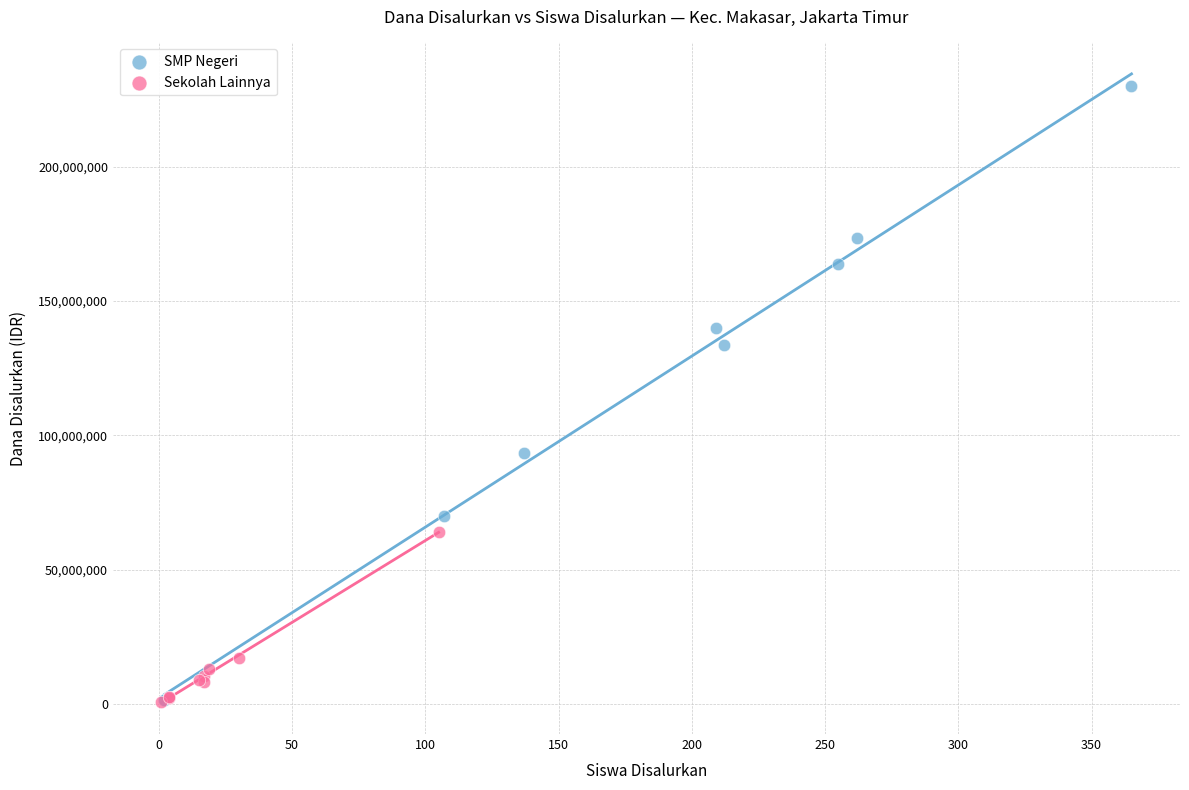

Which series has the largest Y range (max minus min)?

SMP Negeri